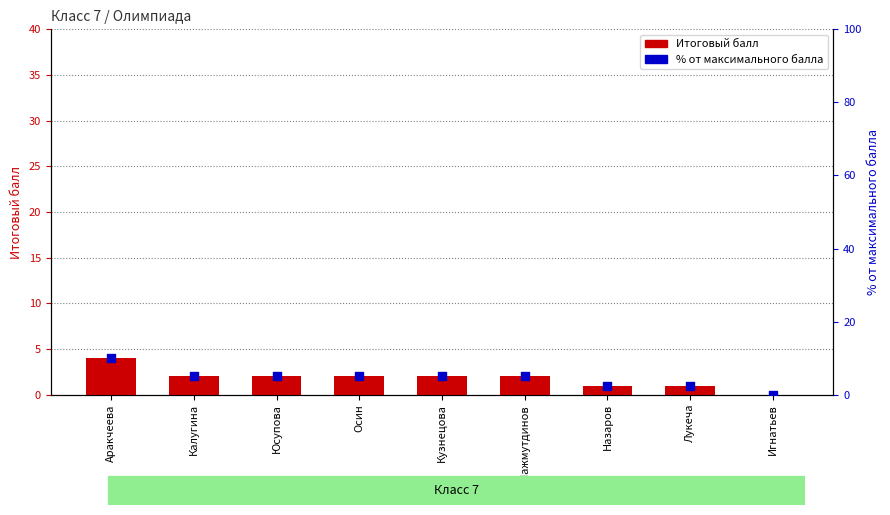

Which series contains the highest Y value?

% от макс. балла